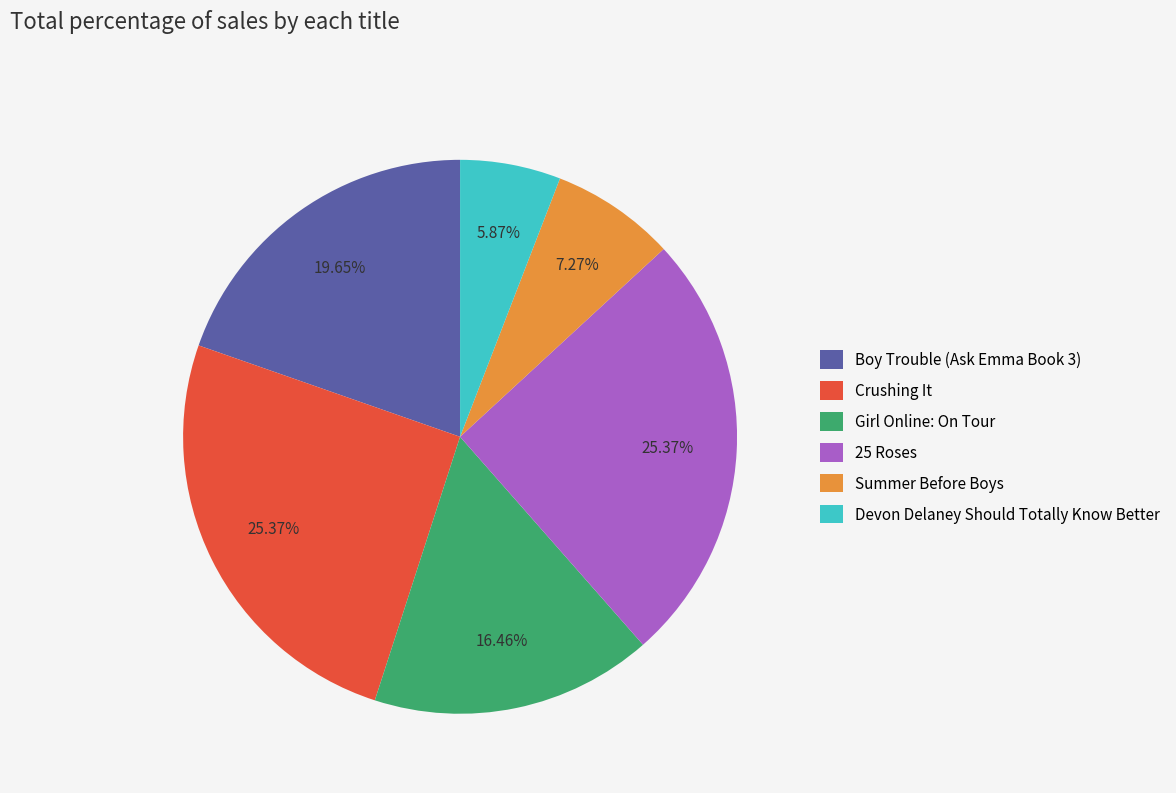

To the nearest percent, what is the average slice percentage?

17%